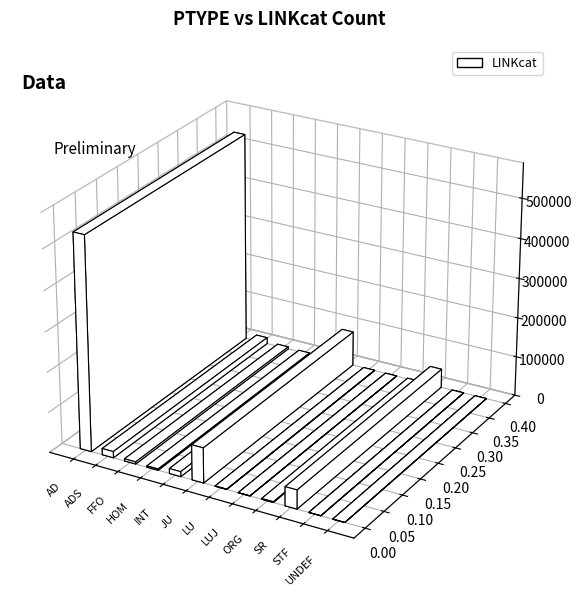

List the labels in order of value, smallest first.

STF, UNDEF, LUJ, LU, ORG, HOM, FFO, INT, ADS, SR, JU, AD